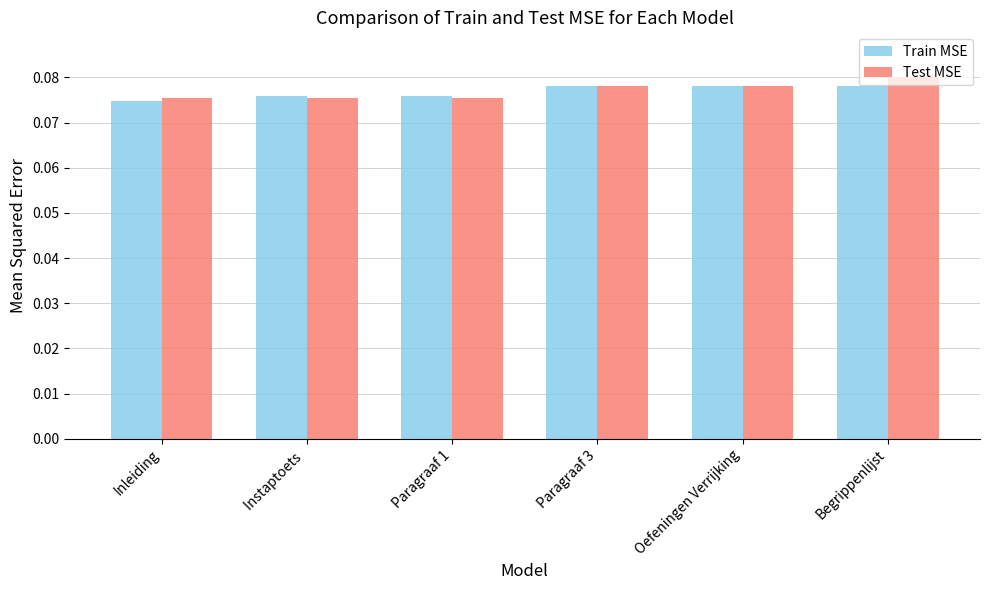

Is the value of Train MSE at Begrippenlijst greater than the value of Test MSE at Paragraaf 1?

Yes